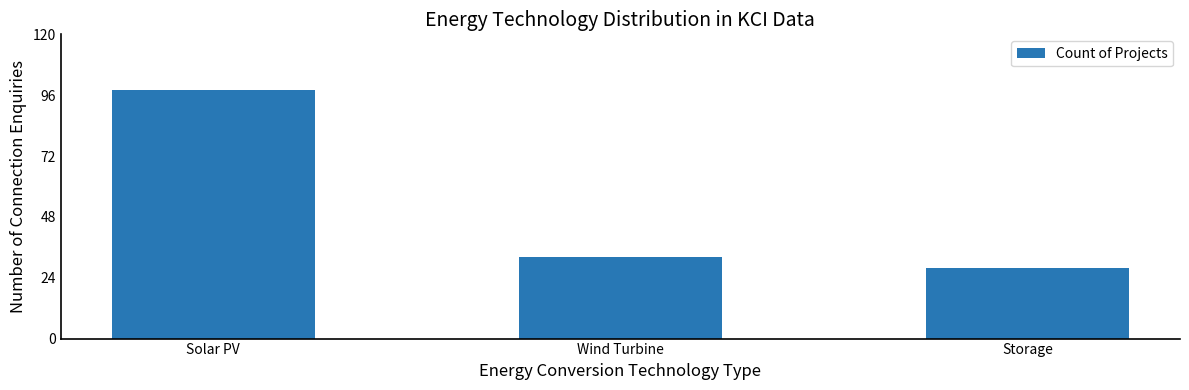

At which label does the data first exceed 32?

Solar PV